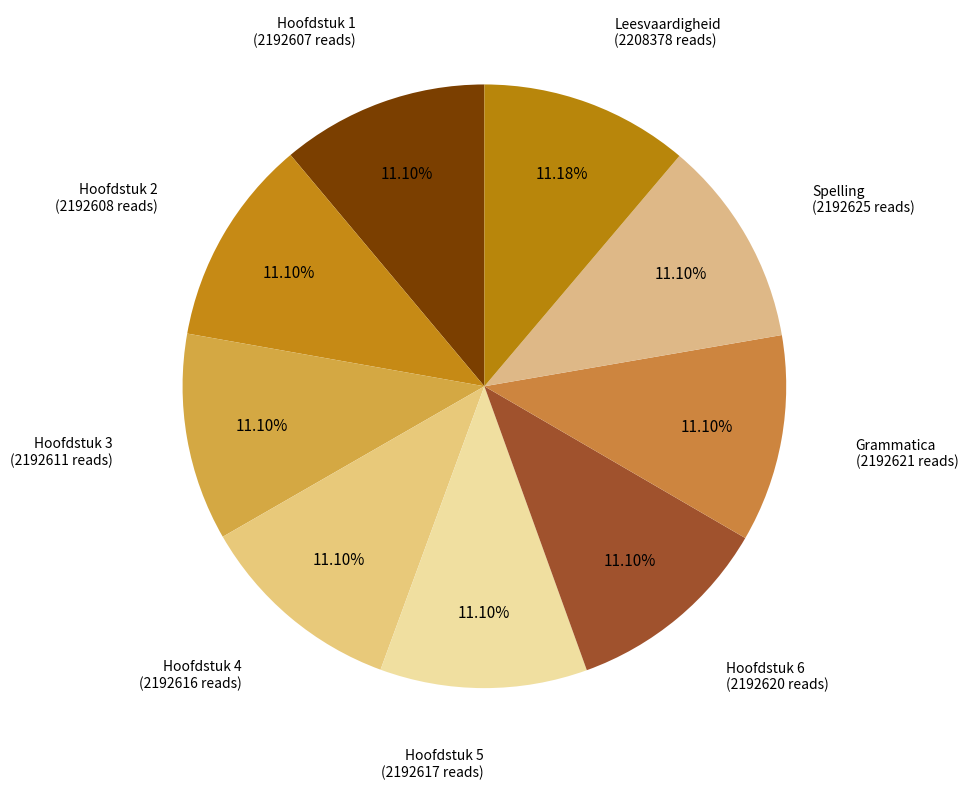

How many slices are in this pie chart?

9